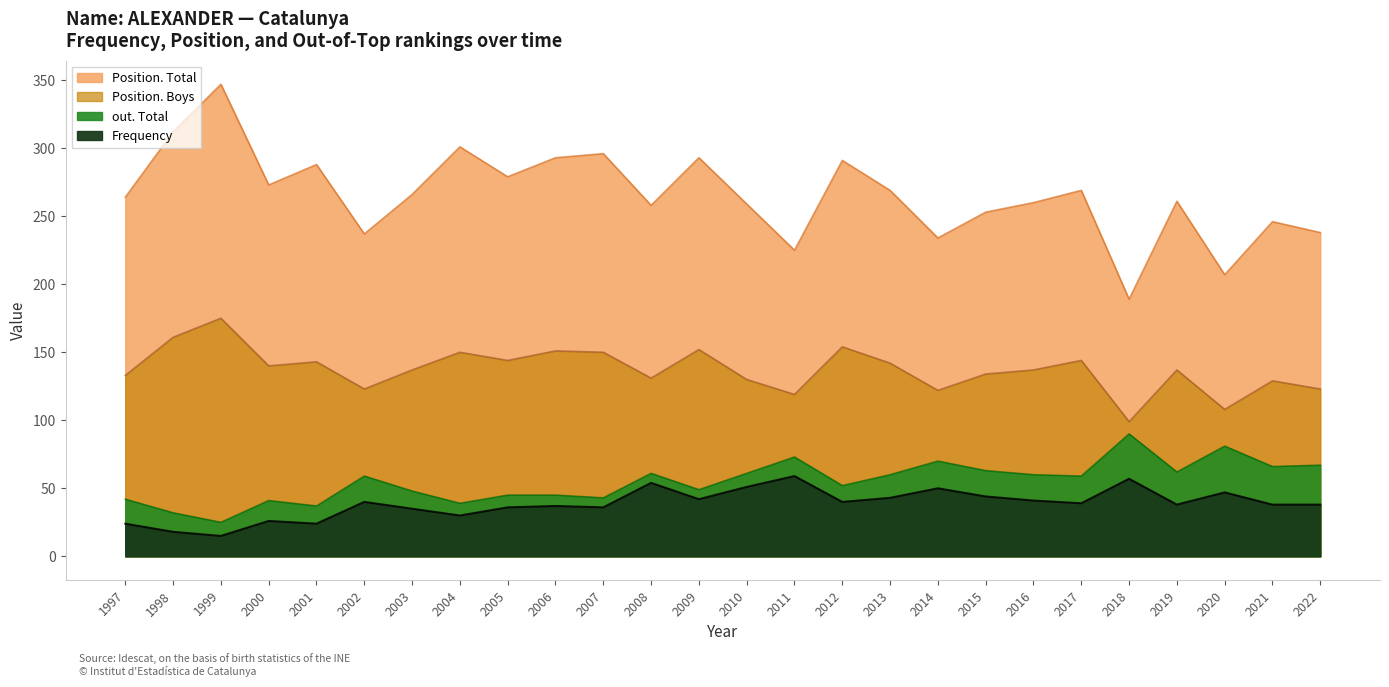

Reading right to left, what are all the values shown in this chart?

Frequency: 1997=24	1998=18	1999=15	2000=26	2001=24	2002=40	2003=35	2004=30	2005=36	2006=37	2007=36	2008=54	2009=42	2010=51	2011=59	2012=40	2013=43	2014=50	2015=44	2016=41	2017=39	2018=57	2019=38	2020=47	2021=38	2022=38
Position. Total: 1997=264	1998=312	1999=347	2000=273	2001=288	2002=237	2003=266	2004=301	2005=279	2006=293	2007=296	2008=258	2009=293	2010=259	2011=225	2012=291	2013=269	2014=234	2015=253	2016=260	2017=269	2018=189	2019=261	2020=207	2021=246	2022=238
out. Total: 1997=42	1998=32	1999=25	2000=41	2001=37	2002=59	2003=48	2004=39	2005=45	2006=45	2007=43	2008=61	2009=49	2010=61	2011=73	2012=52	2013=60	2014=70	2015=63	2016=60	2017=59	2018=90	2019=62	2020=81	2021=66	2022=67
Position. Boys: 1997=133	1998=161	1999=175	2000=140	2001=143	2002=123	2003=137	2004=150	2005=144	2006=151	2007=150	2008=131	2009=152	2010=130	2011=119	2012=154	2013=142	2014=122	2015=134	2016=137	2017=144	2018=99	2019=137	2020=108	2021=129	2022=123